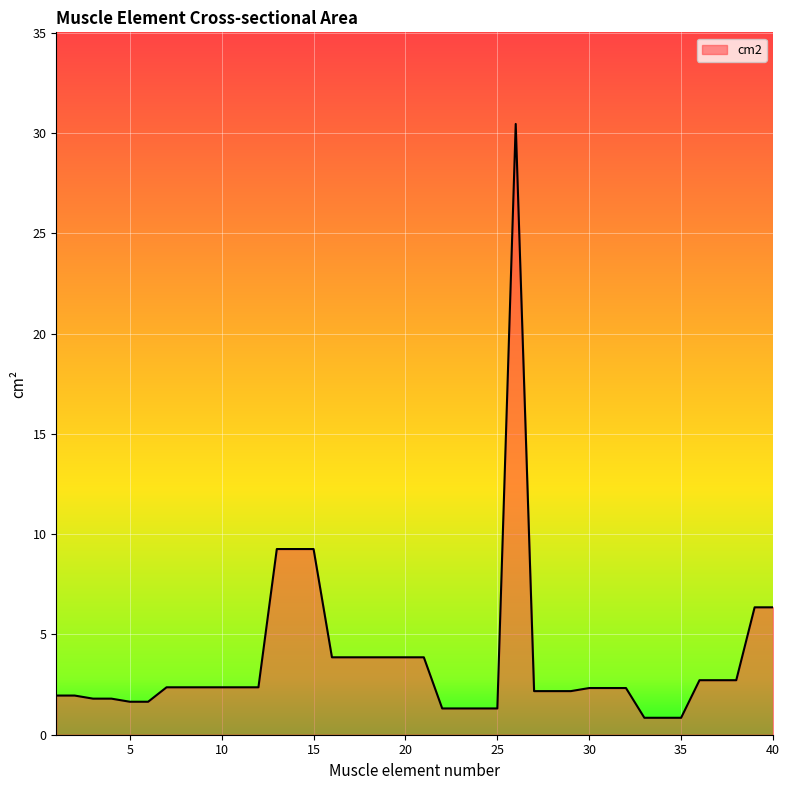

What is the smallest value displayed?

0.8